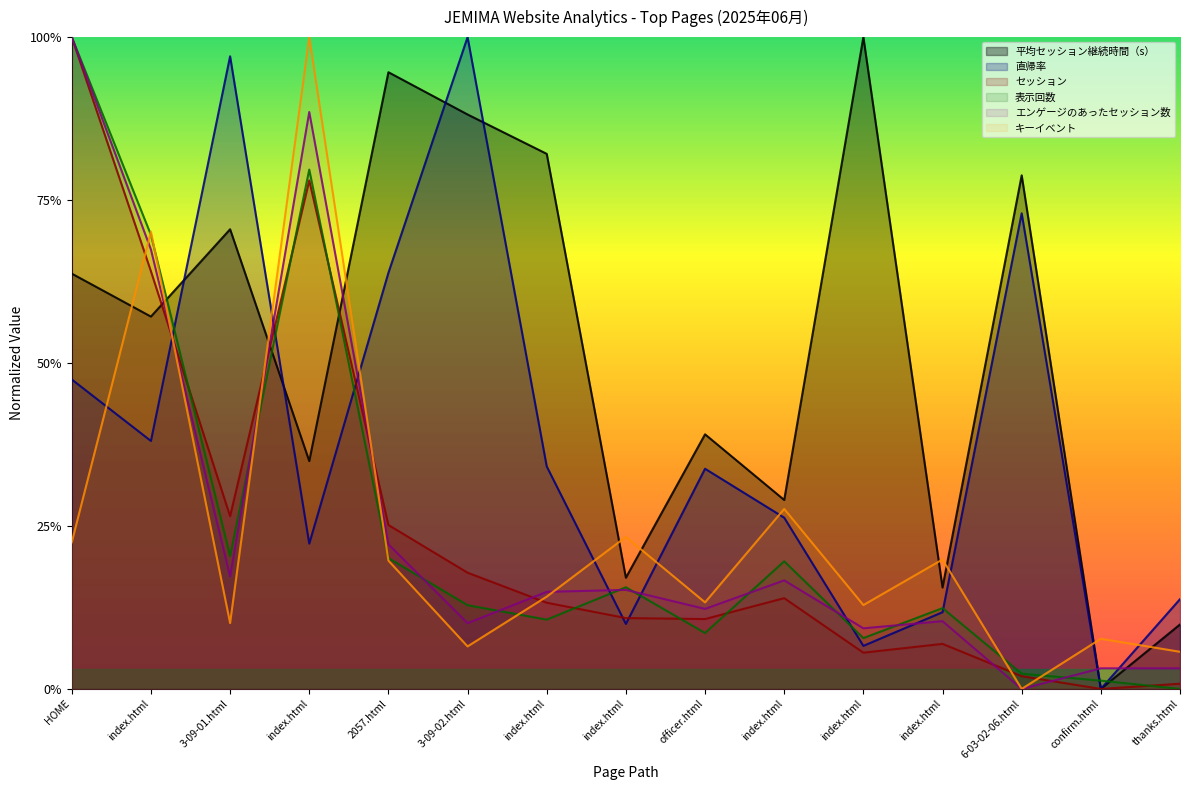

What is the spread (max minus min) of values at HOME?

0.8